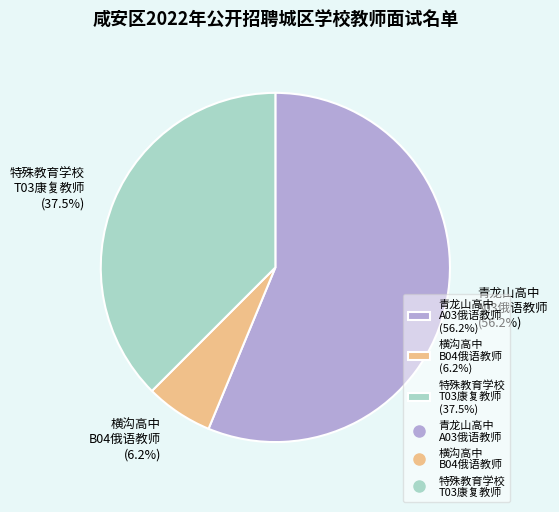

Does 横沟高中 B04俄语教师 (6.2%) represent more than half of the total?

No